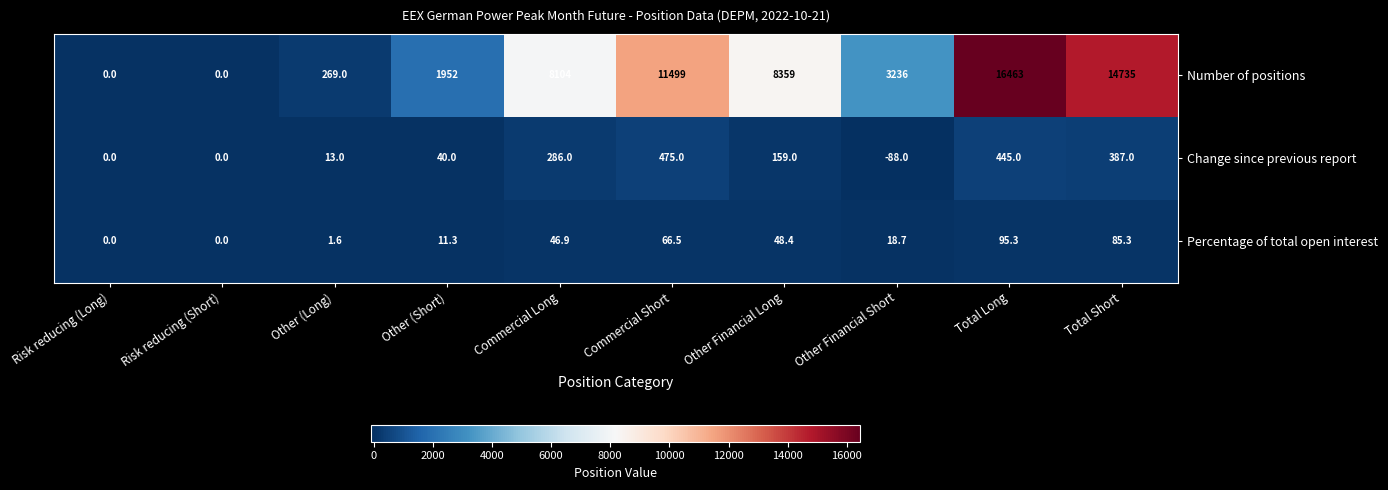

At which label is Number of positions closest to 8231?

Commercial Long